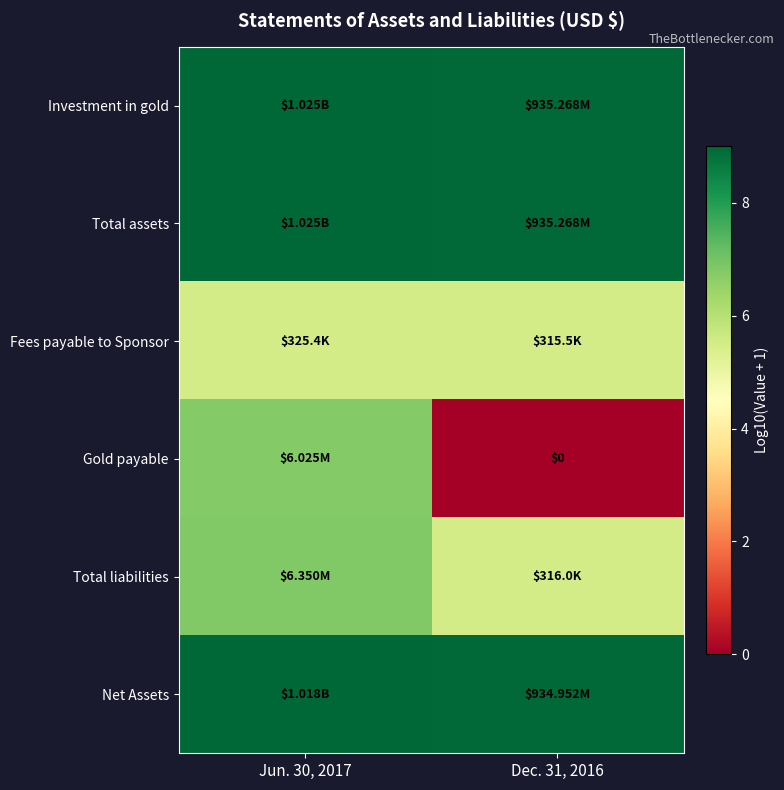

At which label is Gold payable closest to 3?

Dec. 31, 2016